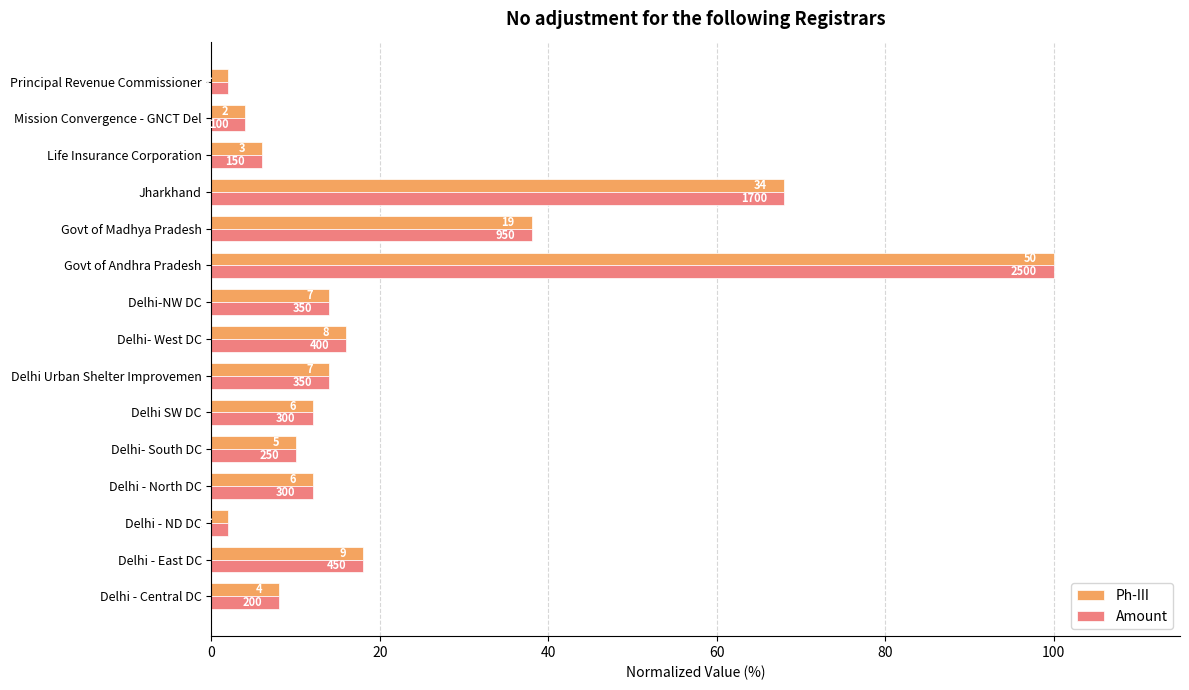

Reading right to left, extract all data points from this chart.

Ph-III: 2.0	4.0	6.0	68.0	38.0	100.0	14.0	16.0	14.0	12.0	10.0	12.0	2.0	18.0	8.0
Amount: 2.0	4.0	6.0	68.0	38.0	100.0	14.0	16.0	14.0	12.0	10.0	12.0	2.0	18.0	8.0